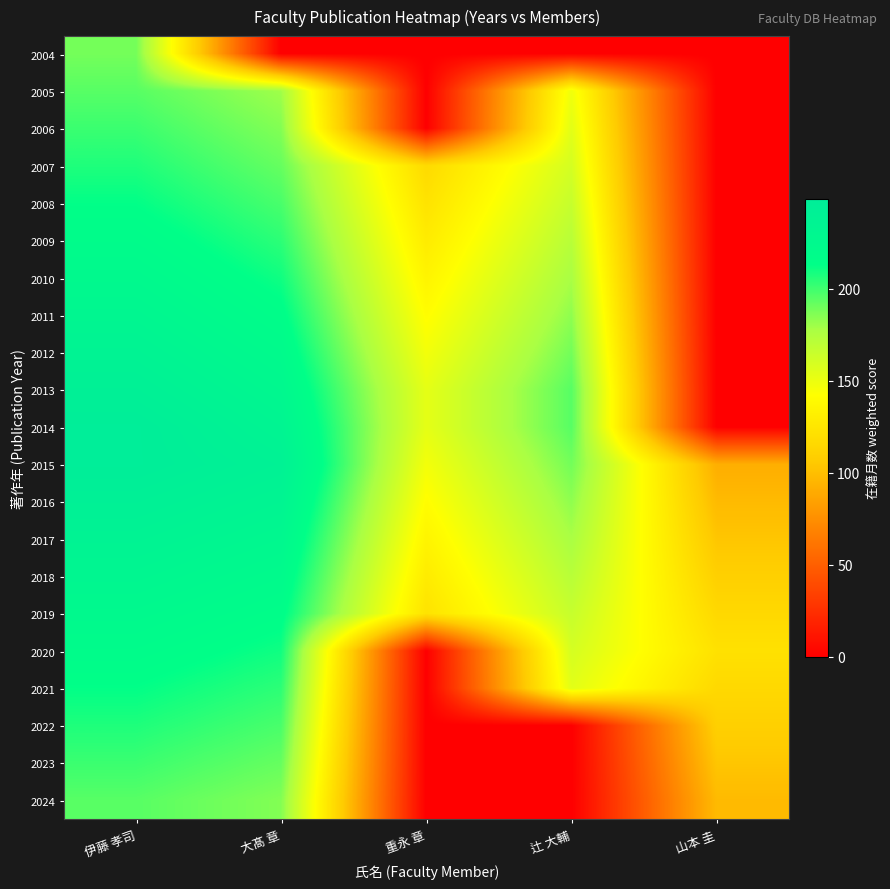

Reading right to left, list all the values displayed in this chart.

2004: 山本 圭=0.0	辻 大輔=0.0	重永 章=0.0	大髙 章=0.0	伊藤 孝司=189.0
2005: 山本 圭=0.0	辻 大輔=148.5	重永 章=0.0	大髙 章=180.0	伊藤 孝司=195.0
2006: 山本 圭=0.0	辻 大輔=154.3	重永 章=0.0	大髙 章=186.0	伊藤 孝司=201.0
2007: 山本 圭=0.0	辻 大輔=160.1	重永 章=117.0	大髙 章=192.0	伊藤 孝司=207.0
2008: 山本 圭=0.0	辻 大輔=166.0	重永 章=123.0	大髙 章=198.0	伊藤 孝司=213.0
2009: 山本 圭=0.0	辻 大輔=171.8	重永 章=129.0	大髙 章=204.0	伊藤 孝司=219.0
2010: 山本 圭=0.0	辻 大輔=177.6	重永 章=135.0	大髙 章=210.0	伊藤 孝司=225.0
2011: 山本 圭=0.0	辻 大輔=183.4	重永 章=141.0	大髙 章=216.0	伊藤 孝司=231.0
2012: 山本 圭=0.0	辻 大輔=189.3	重永 章=147.0	大髙 章=222.0	伊藤 孝司=237.0
2013: 山本 圭=0.0	辻 大輔=195.1	重永 章=153.0	大髙 章=228.0	伊藤 孝司=243.0
2014: 山本 圭=0.0	辻 大輔=195.1	重永 章=153.0	大髙 章=234.0	伊藤 孝司=249.0
2015: 山本 圭=91.5	辻 大輔=189.3	重永 章=147.0	大髙 章=240.0	伊藤 孝司=249.0
2016: 山本 圭=97.6	辻 大輔=183.4	重永 章=141.0	大髙 章=234.0	伊藤 孝司=243.0
2017: 山本 圭=103.7	辻 大輔=177.6	重永 章=135.0	大髙 章=228.0	伊藤 孝司=237.0
2018: 山本 圭=109.8	辻 大輔=171.8	重永 章=129.0	大髙 章=222.0	伊藤 孝司=231.0
2019: 山本 圭=115.9	辻 大輔=166.0	重永 章=123.0	大髙 章=216.0	伊藤 孝司=225.0
2020: 山本 圭=122.0	辻 大輔=160.1	重永 章=0.0	大髙 章=210.0	伊藤 孝司=219.0
2021: 山本 圭=115.9	辻 大輔=154.3	重永 章=0.0	大髙 章=204.0	伊藤 孝司=213.0
2022: 山本 圭=109.8	辻 大輔=0.0	重永 章=0.0	大髙 章=198.0	伊藤 孝司=207.0
2023: 山本 圭=103.7	辻 大輔=0.0	重永 章=0.0	大髙 章=192.0	伊藤 孝司=201.0
2024: 山本 圭=97.6	辻 大輔=0.0	重永 章=0.0	大髙 章=186.0	伊藤 孝司=195.0